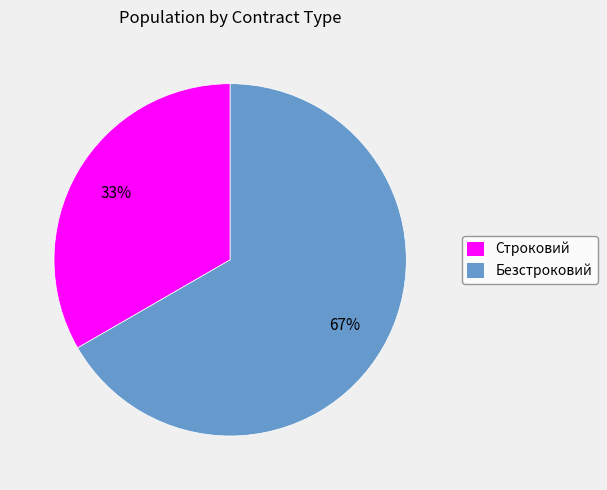

Which slice is the smallest?

Строковий